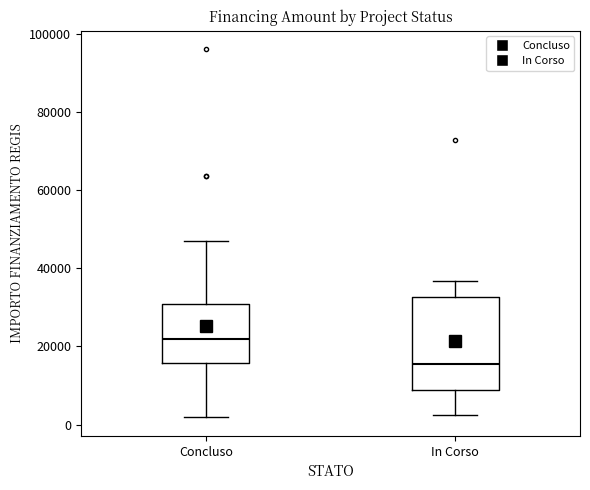

Comparing the boxes themselves (not the whiskers), which one is the tallest?

In Corso